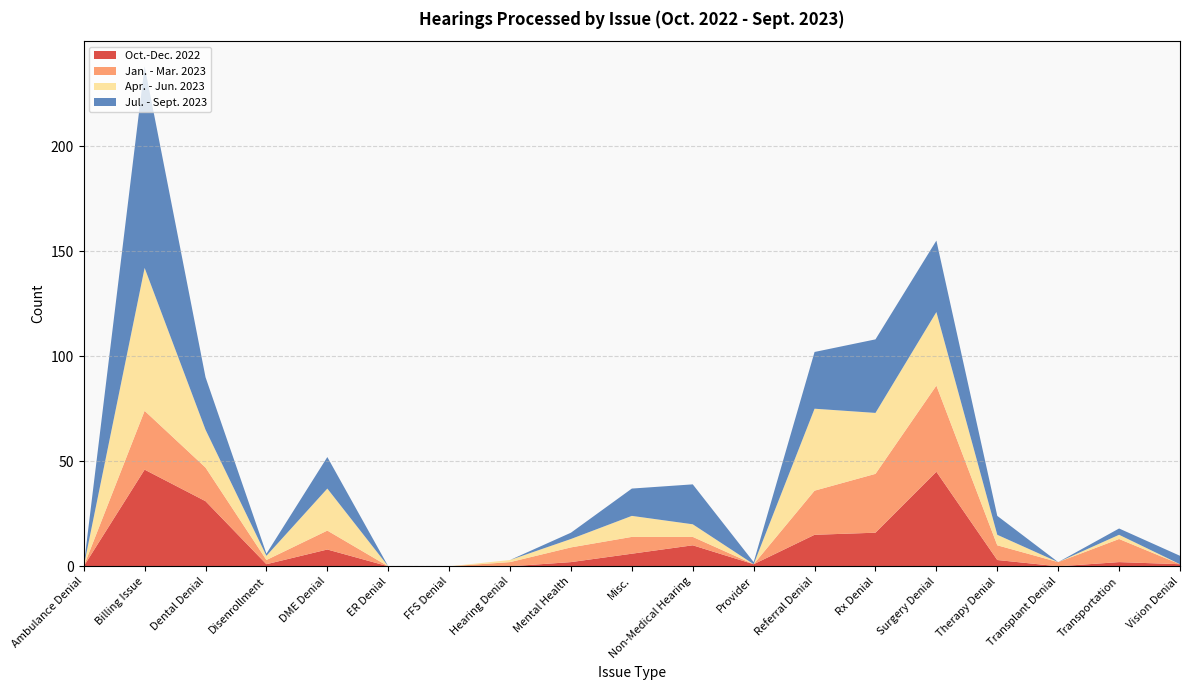

Reading right to left, extract all data points from this chart.

Oct.-Dec. 2022: Vision Denial=1	Transportation=2	Transplant Denial=0	Therapy Denial=3	Surgery Denial=45	Rx Denial=16	Referral Denial=15	Provider=1	Non-Medical Hearing=10	Misc.=6	Mental Health=2	Hearing Denial=0	FFS Denial=0	ER Denial=0	DME Denial=8	Disenrollment=1	Dental Denial=31	Billing Issue=46	Ambulance Denial=0
Jan. - Mar. 2023: Vision Denial=0	Transportation=11	Transplant Denial=2	Therapy Denial=7	Surgery Denial=41	Rx Denial=28	Referral Denial=21	Provider=0	Non-Medical Hearing=4	Misc.=8	Mental Health=7	Hearing Denial=2	FFS Denial=0	ER Denial=0	DME Denial=9	Disenrollment=2	Dental Denial=16	Billing Issue=28	Ambulance Denial=0
Apr. - Jun. 2023: Vision Denial=0	Transportation=2	Transplant Denial=0	Therapy Denial=5	Surgery Denial=35	Rx Denial=29	Referral Denial=39	Provider=0	Non-Medical Hearing=6	Misc.=10	Mental Health=4	Hearing Denial=1	FFS Denial=0	ER Denial=0	DME Denial=20	Disenrollment=2	Dental Denial=18	Billing Issue=68	Ambulance Denial=0
Jul. - Sept. 2023: Vision Denial=4	Transportation=3	Transplant Denial=0	Therapy Denial=9	Surgery Denial=34	Rx Denial=35	Referral Denial=27	Provider=1	Non-Medical Hearing=19	Misc.=13	Mental Health=3	Hearing Denial=0	FFS Denial=0	ER Denial=0	DME Denial=15	Disenrollment=1	Dental Denial=25	Billing Issue=96	Ambulance Denial=0